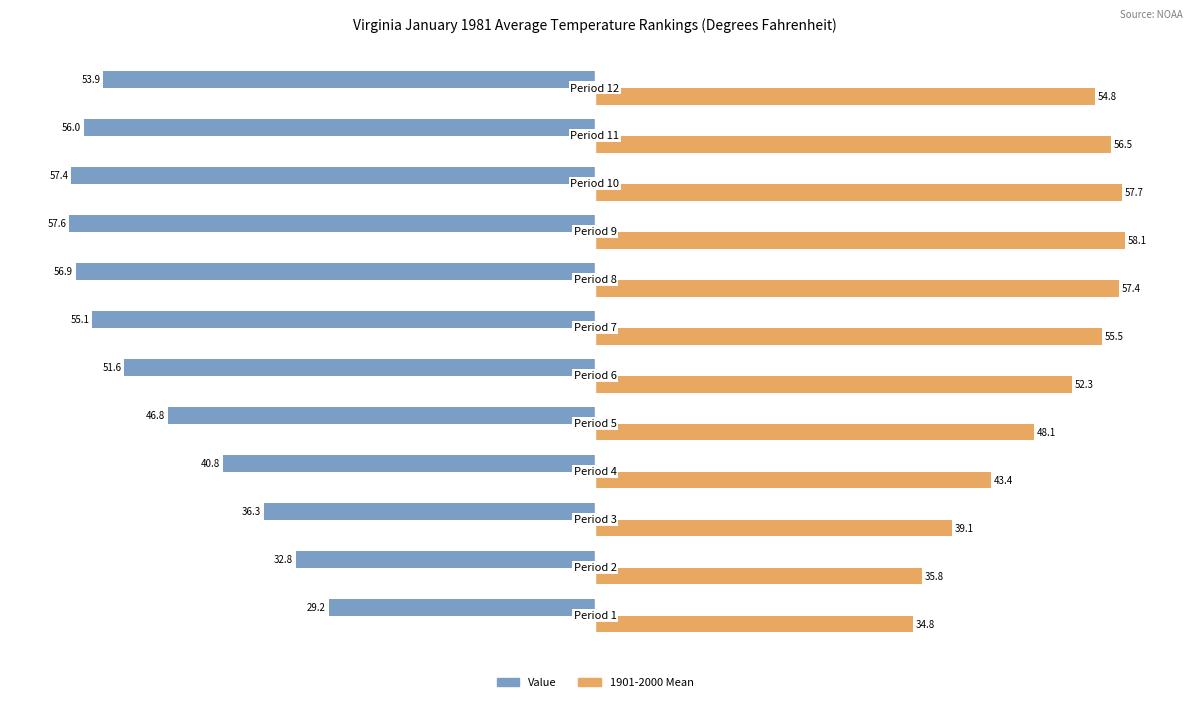

List the series in order of their overall mean, lowest first.

Value, 1901-2000 Mean